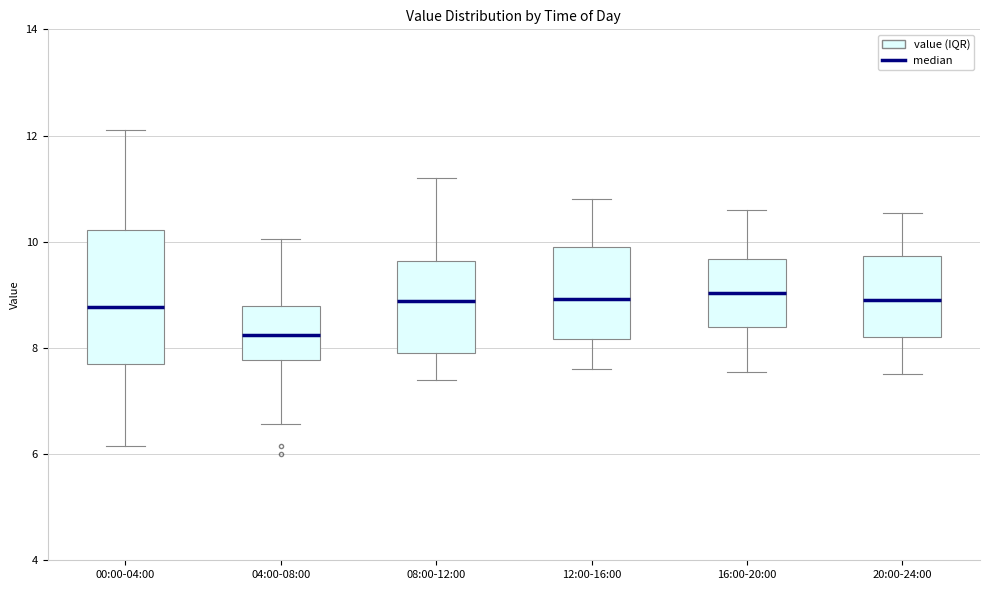

Comparing the boxes themselves (not the whiskers), which one is the tallest?

00:00-04:00